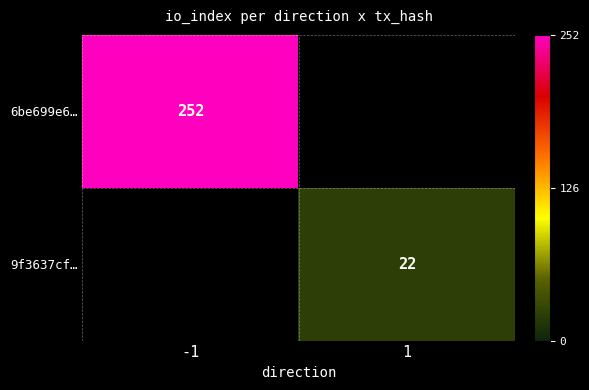

The value of 9f3637cf… at 1 is 22. True or false?

True